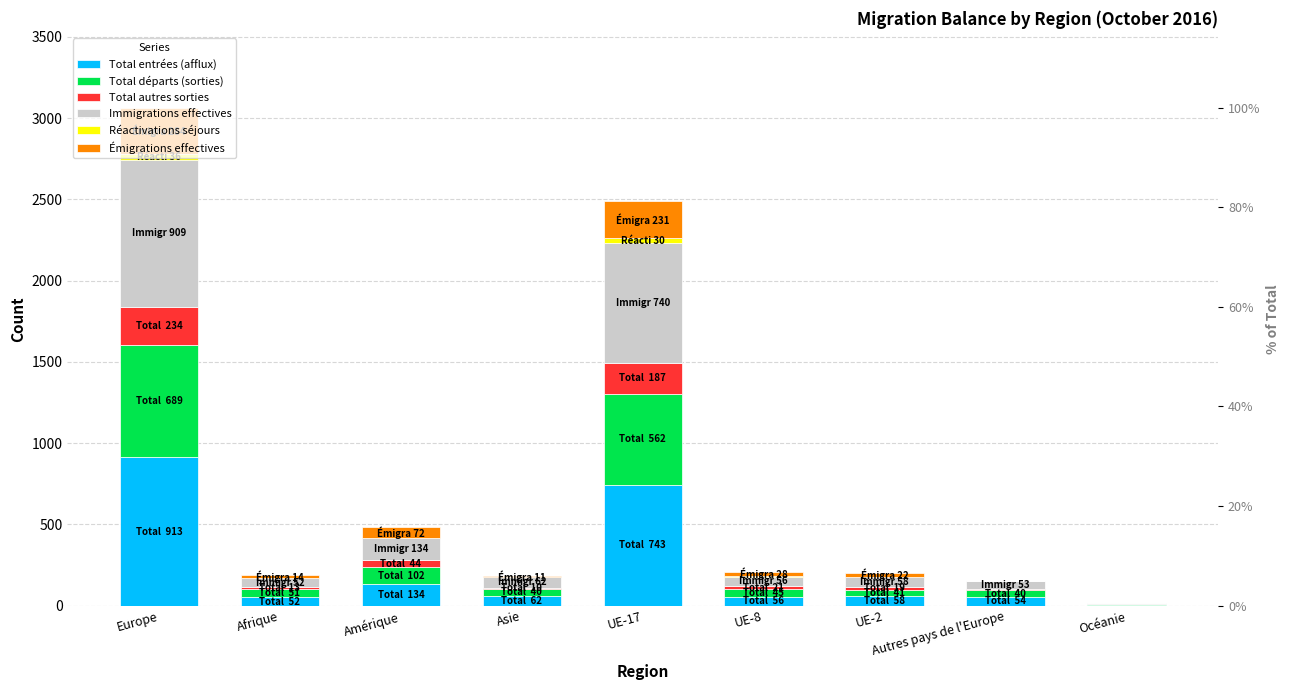

How many values in the Total départs (sorties) series exceed 45?

4